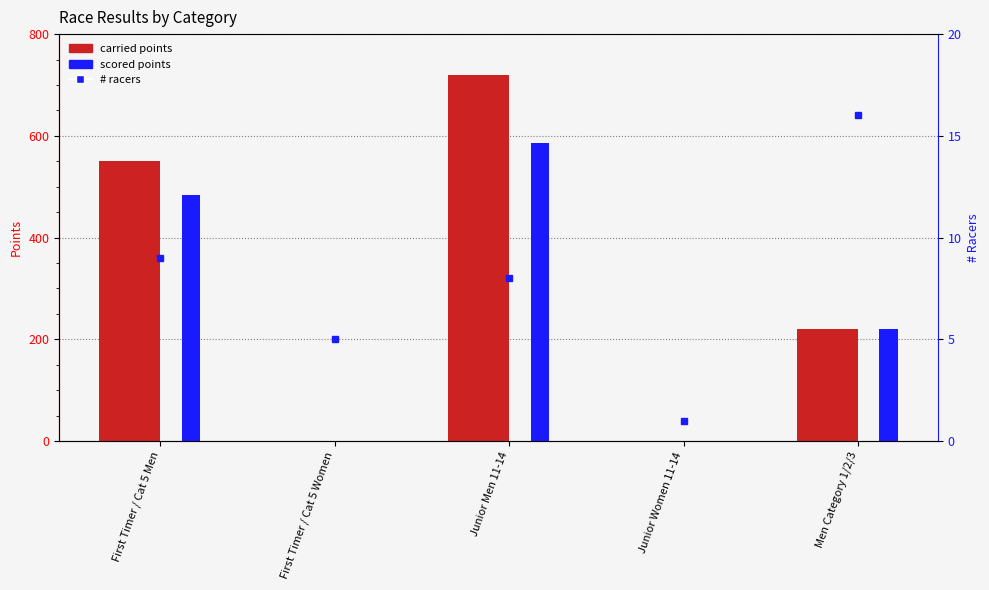

The value of carried points at Junior Women 11-14 is -492.7. True or false?

False